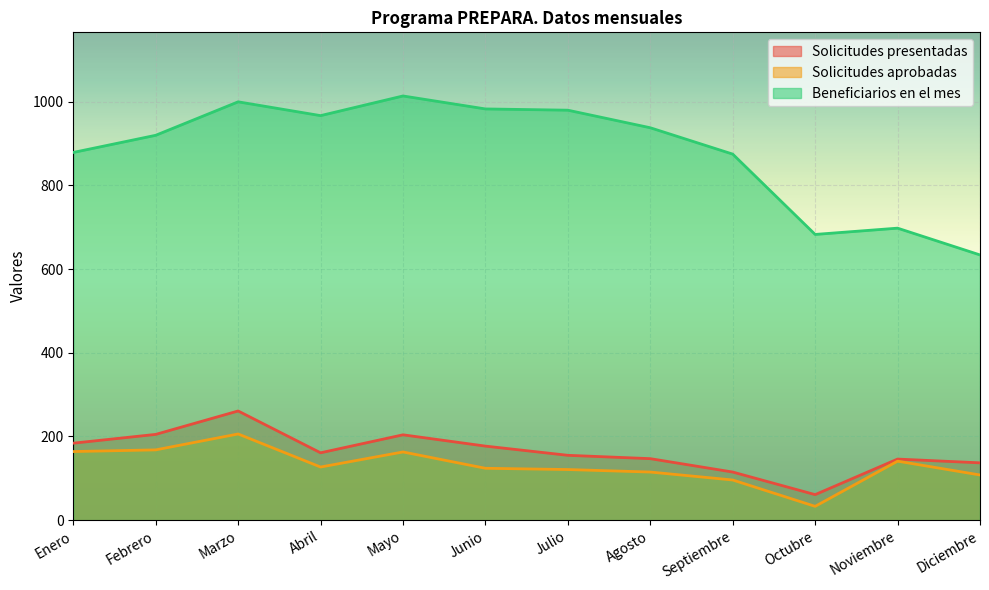

Is the value of Beneficiarios en el mes at Septiembre greater than the value of Solicitudes aprobadas at Enero?

Yes